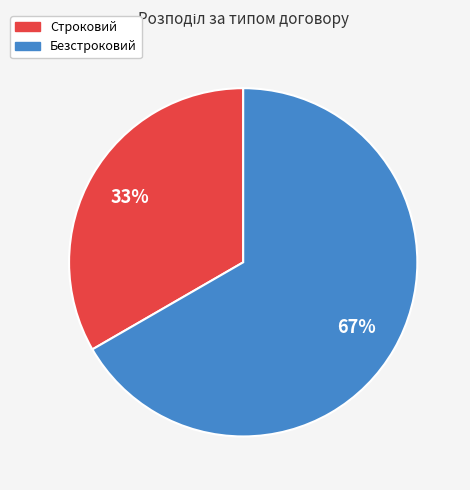

To the nearest percent, what percentage of the pie is Строковий?

33%